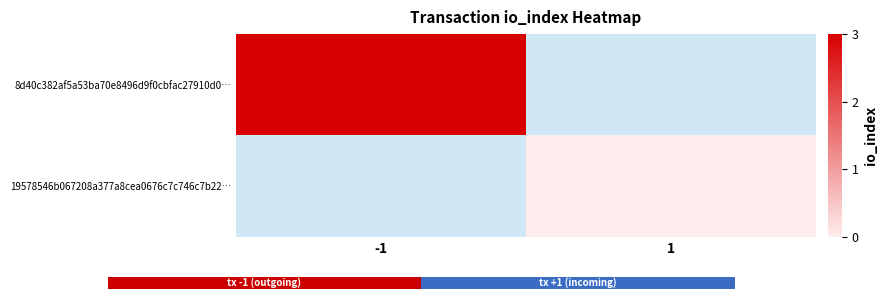

The 8d40c382af5a53ba70e8496d9f0cbfac27910d0… series shows 3.0 at -1. True or false?

True